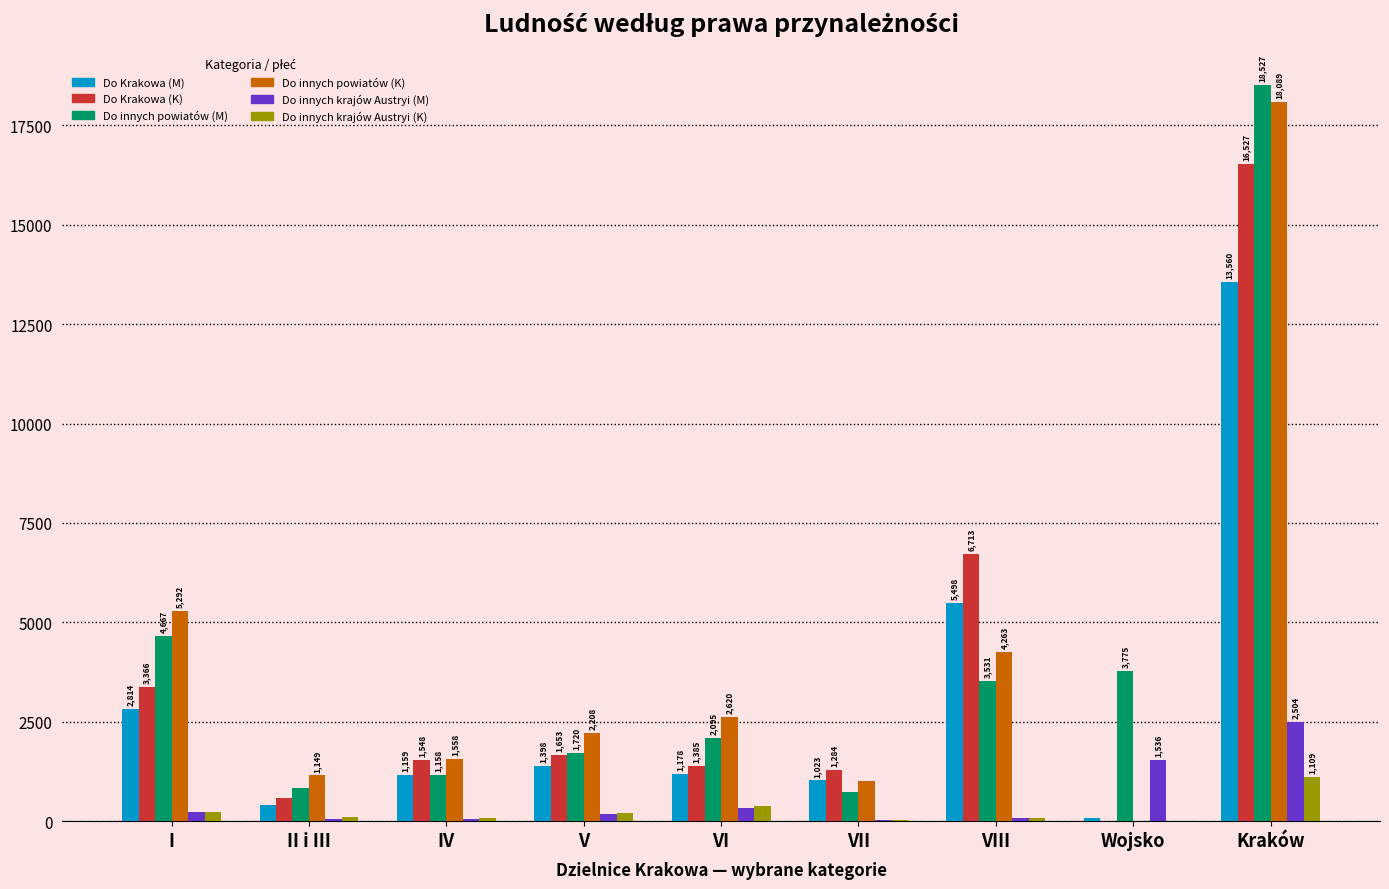

What is the maximum value for Do innych powiatów (K)?

18089